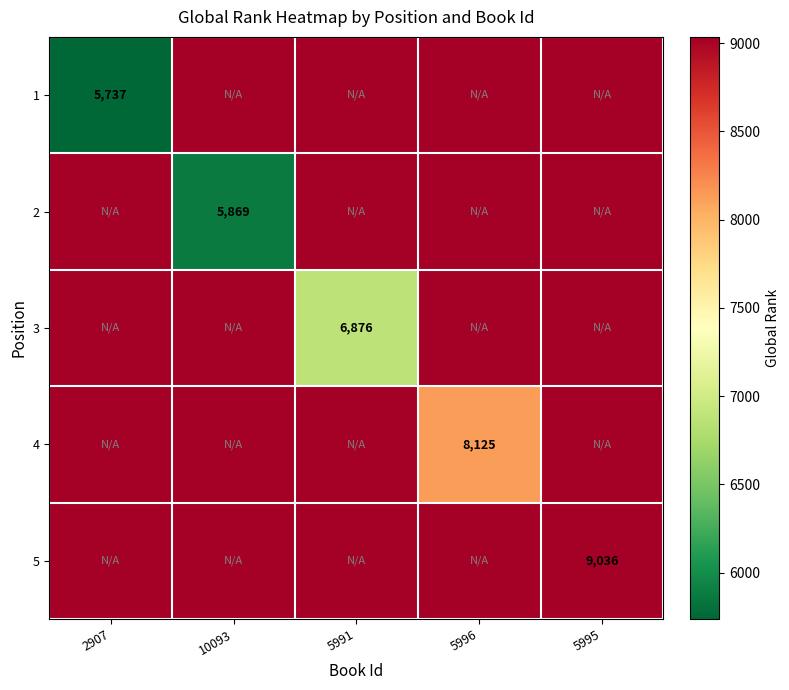

Is it true that 5 equals 2268 at 5995?

False